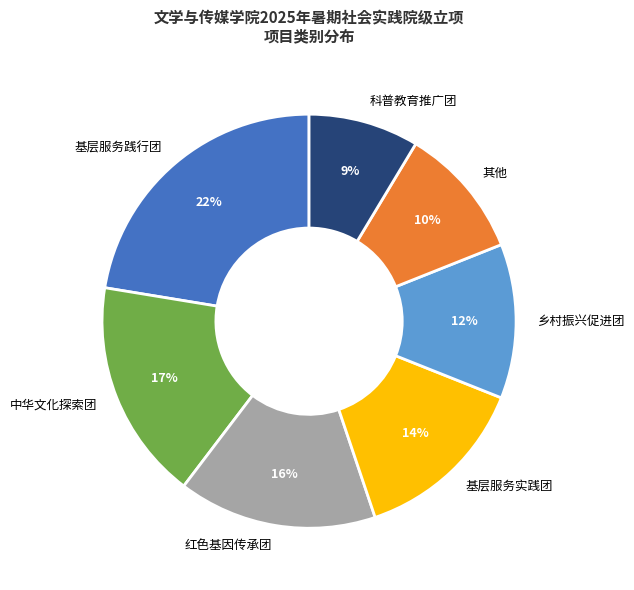

Count the number of slices in the pie.

7